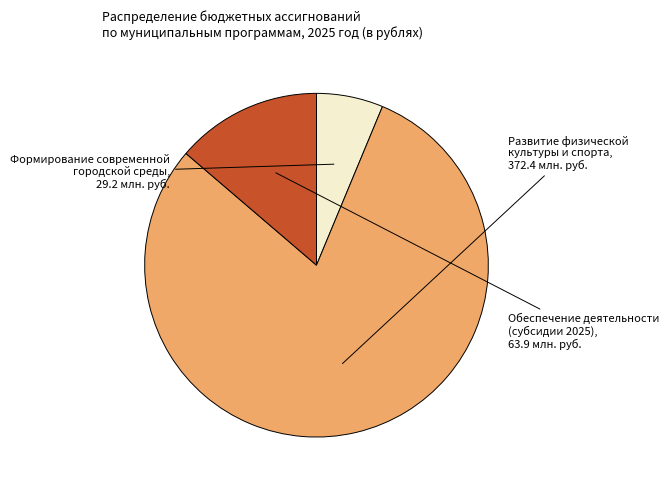

Is the sum of Обеспечение деятельности (субсидии 2025) and Формирование современной городской среды greater than half?

No